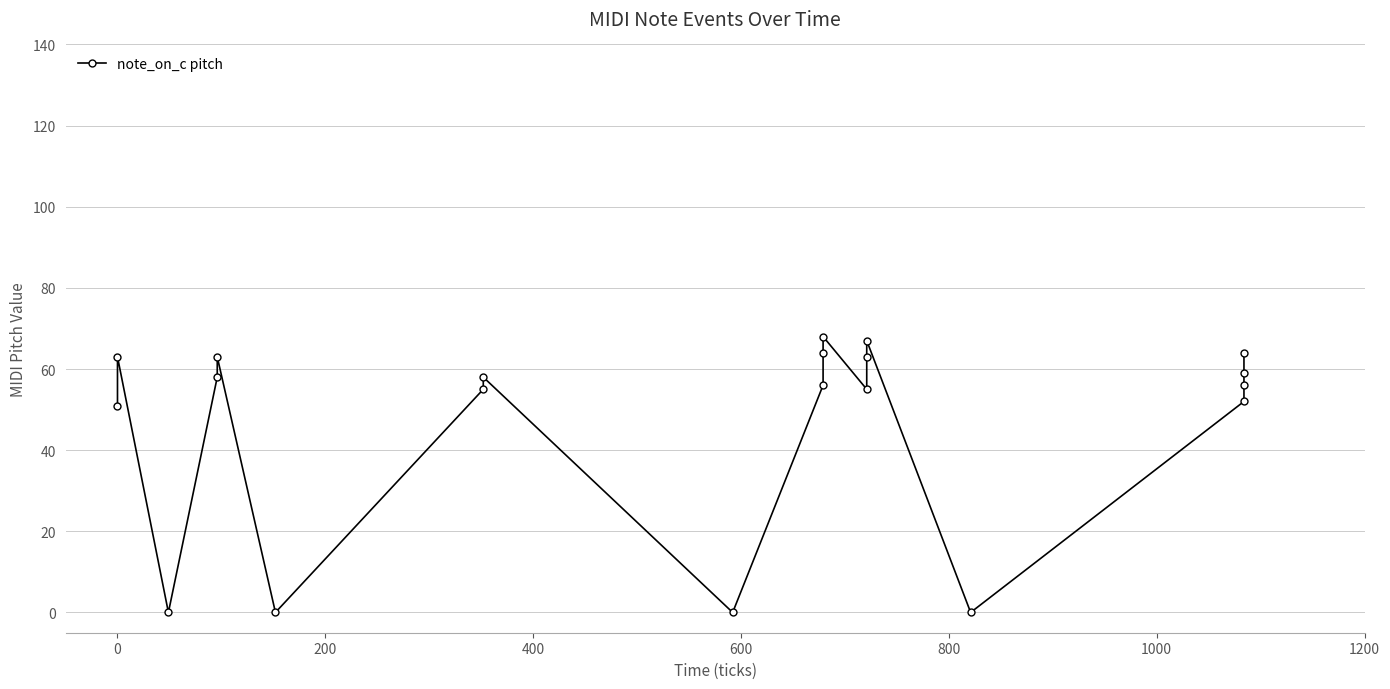

Which has a higher value, 1200 or 1000?

1200